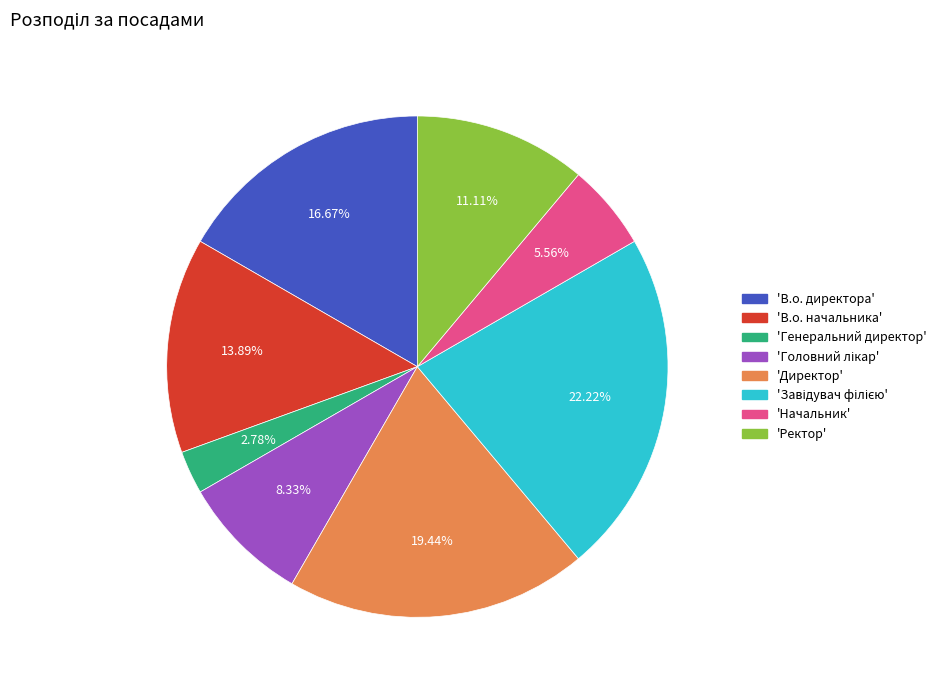

To the nearest percent, what is the difference between the largest and smallest slice percentages?

19%